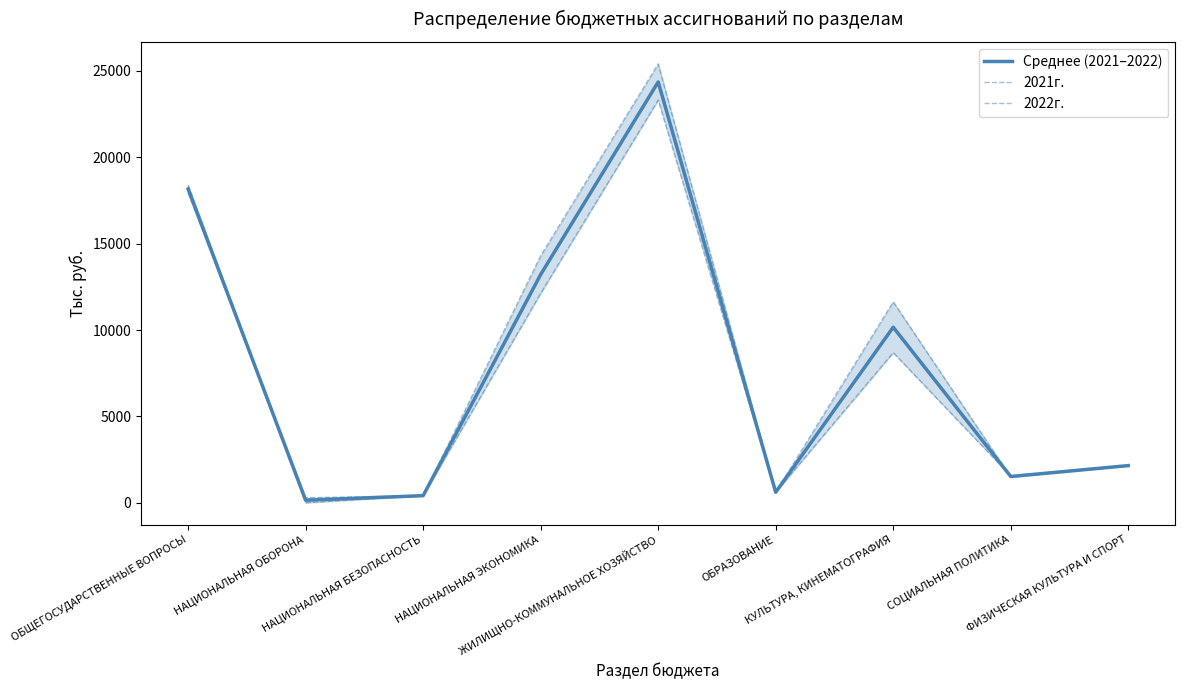

Rank the series by their maximum value, from highest to lowest.

2021г., Среднее (2021–2022), 2022г.